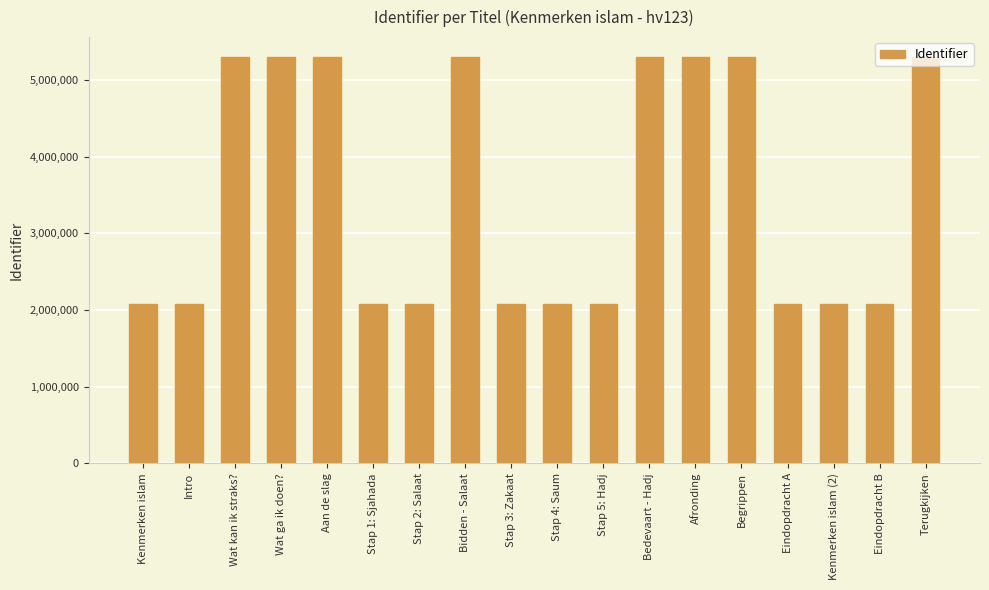

What position from the left is Eindopdracht A?

15